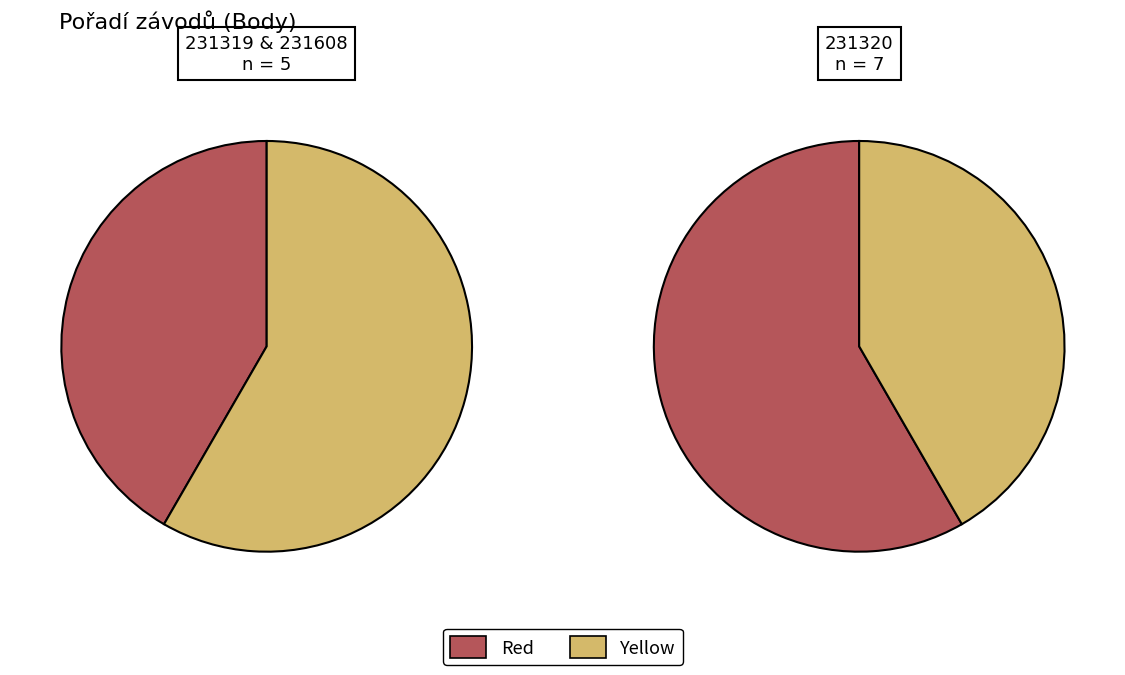

Do 231320 and 231319 together represent more than half of the pie?

Yes